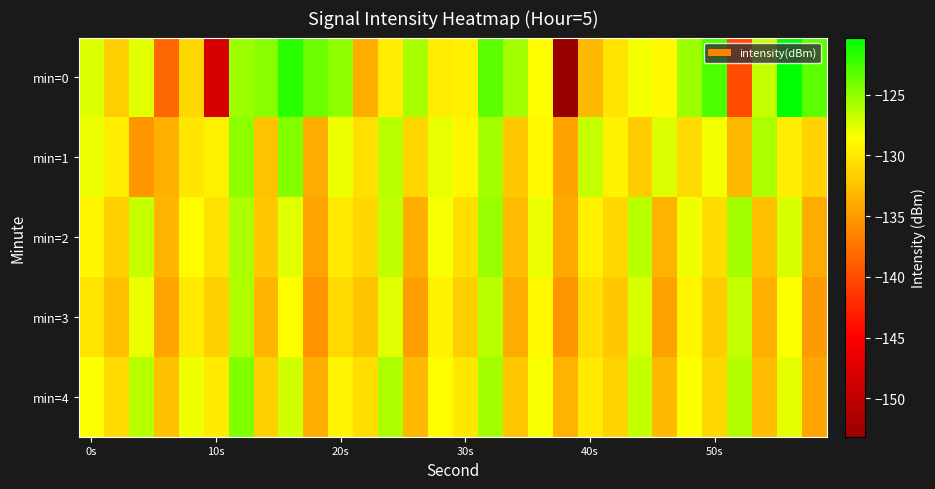

What is the minimum value shown in the chart?

-153.2